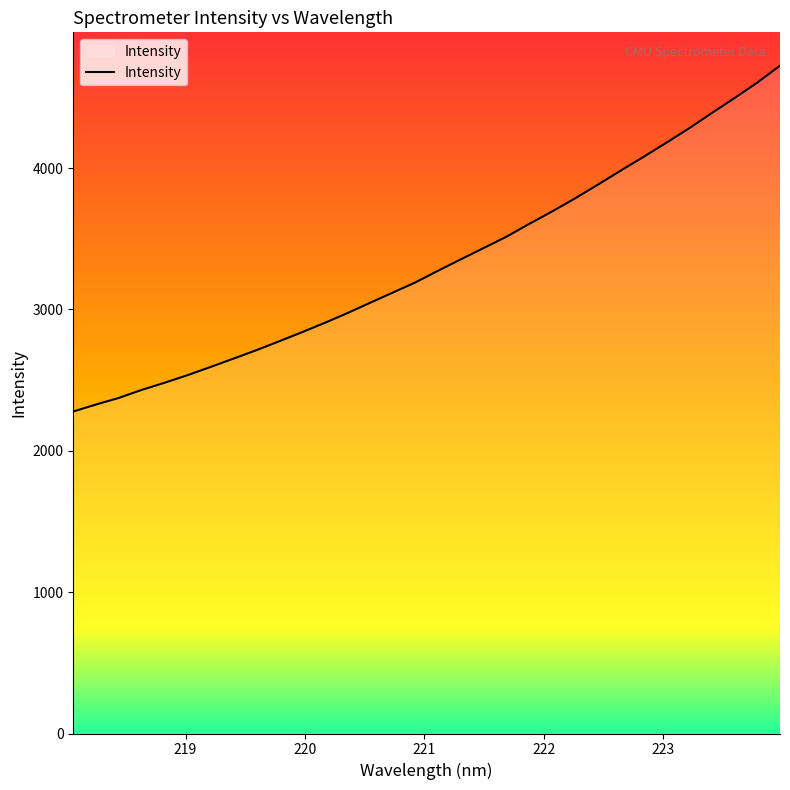

What is the greatest value displayed?

4724.8